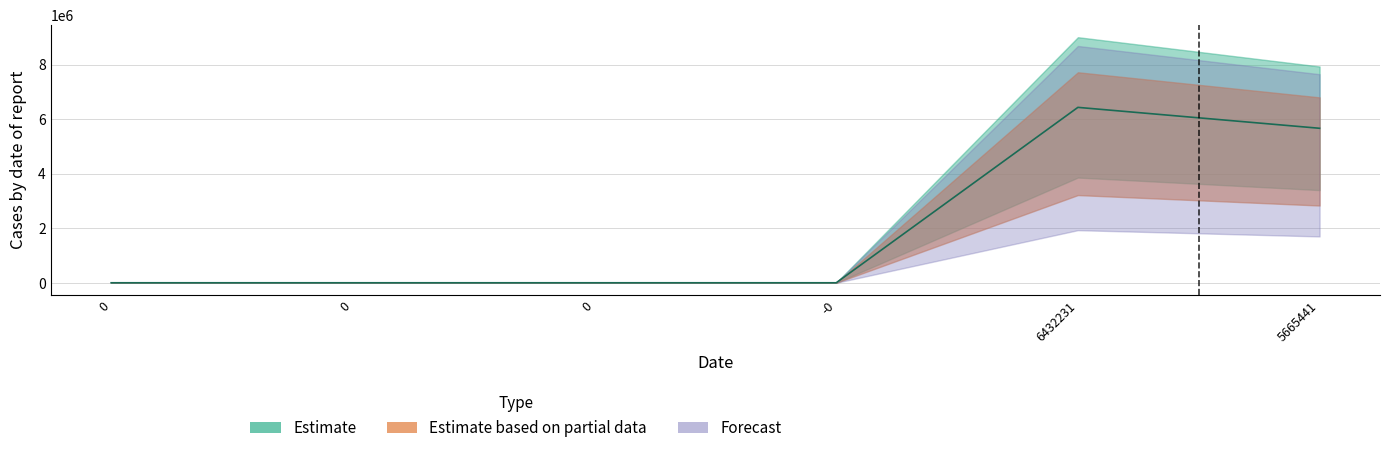

What is the label of the 2nd point from the right?

6432231